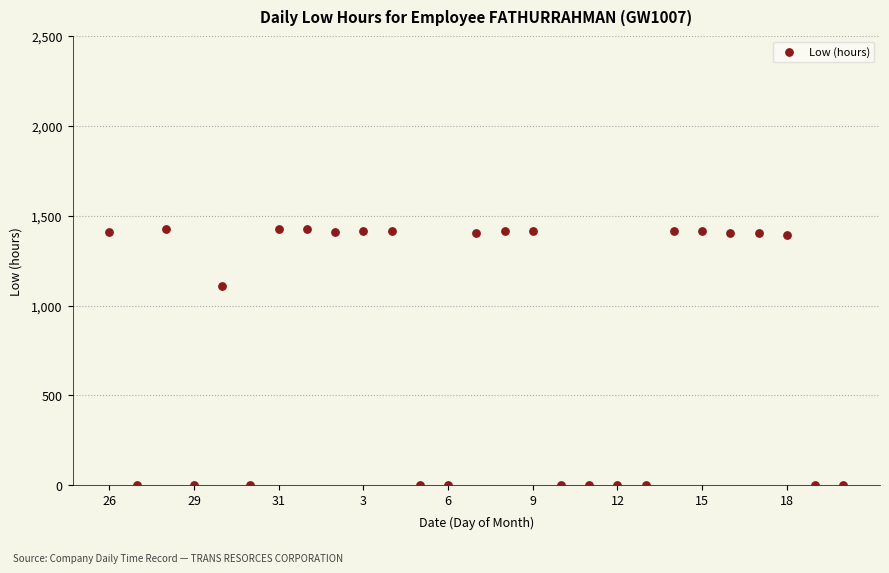

What Y value in the scatter plot is closest to 713?

1111